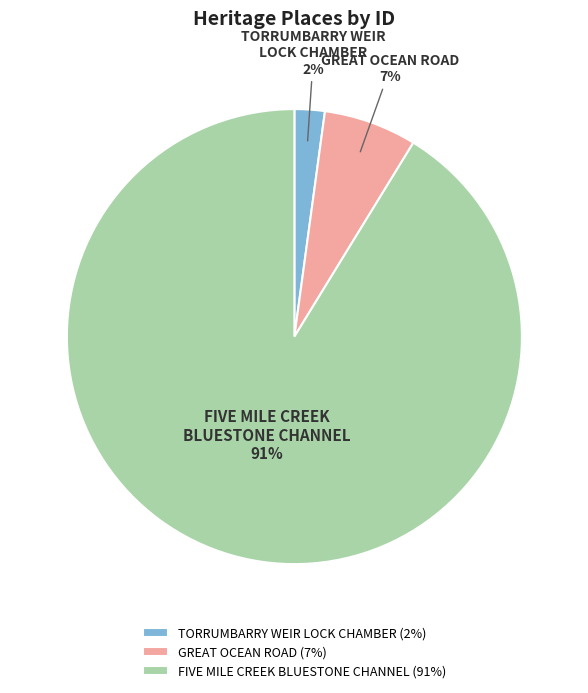

True or false: TORRUMBARRY WEIR LOCK CHAMBER accounts for 2% of the total.

True